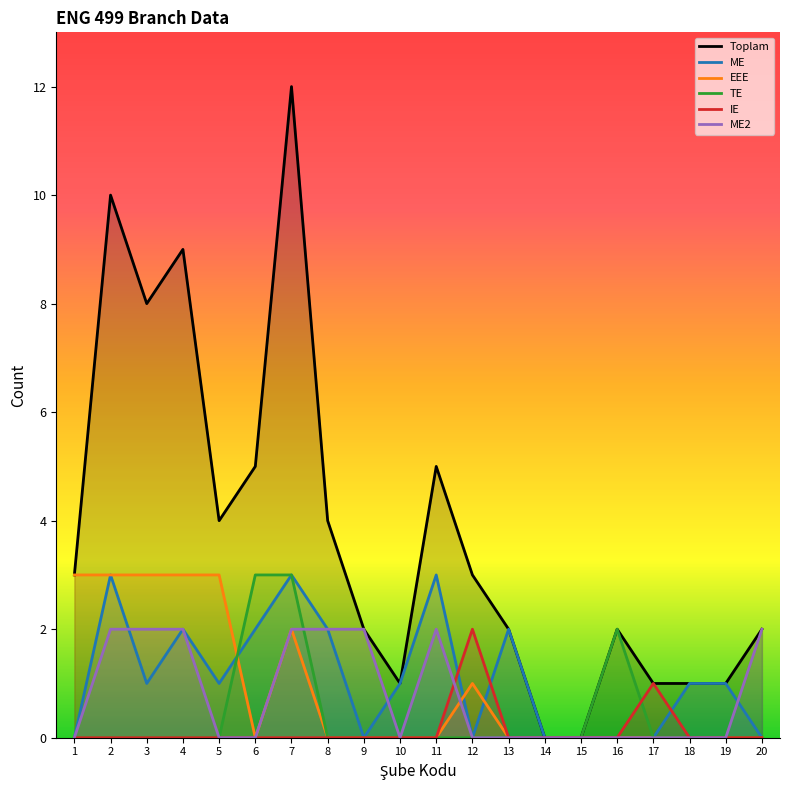

Rank the series at 20 from highest to lowest value.

Toplam, ME2, ME, EEE, TE, IE